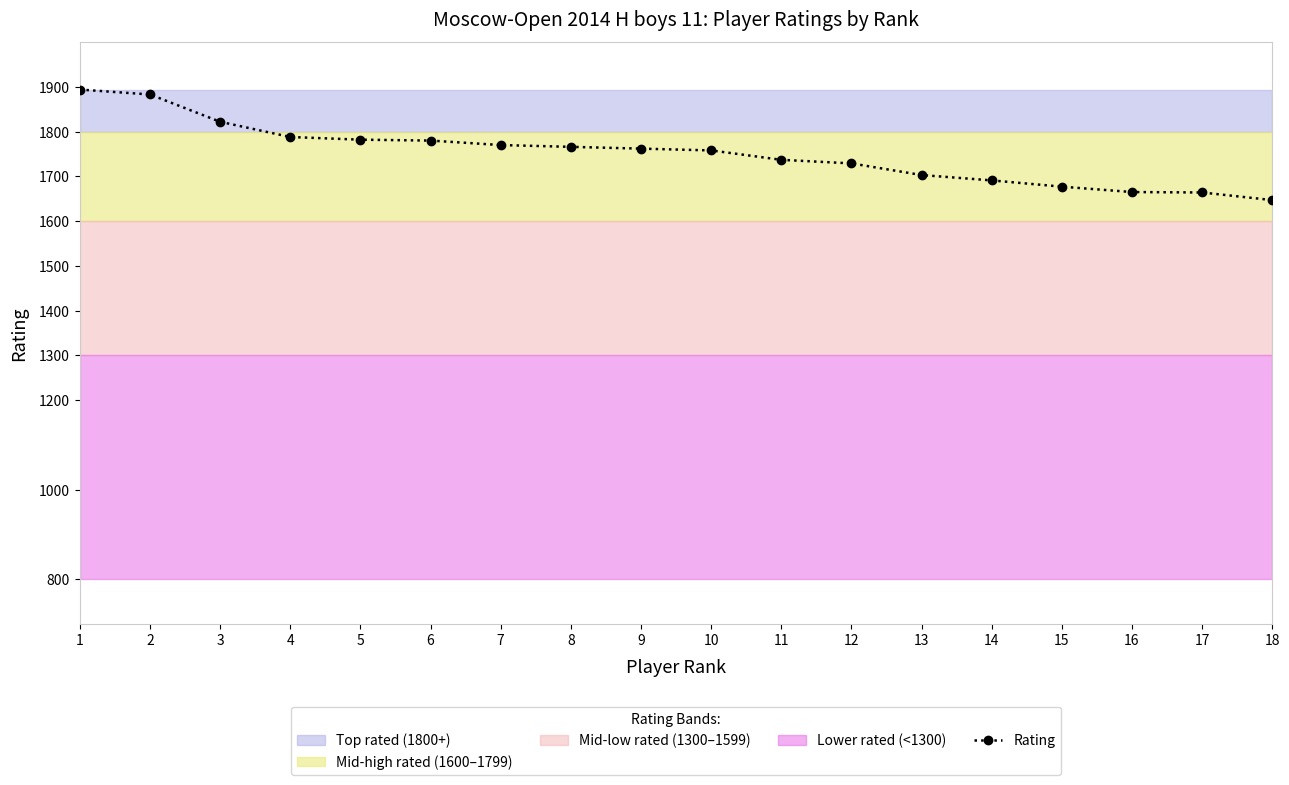

What is the approximate value at 16, to the nearest 5?

1665